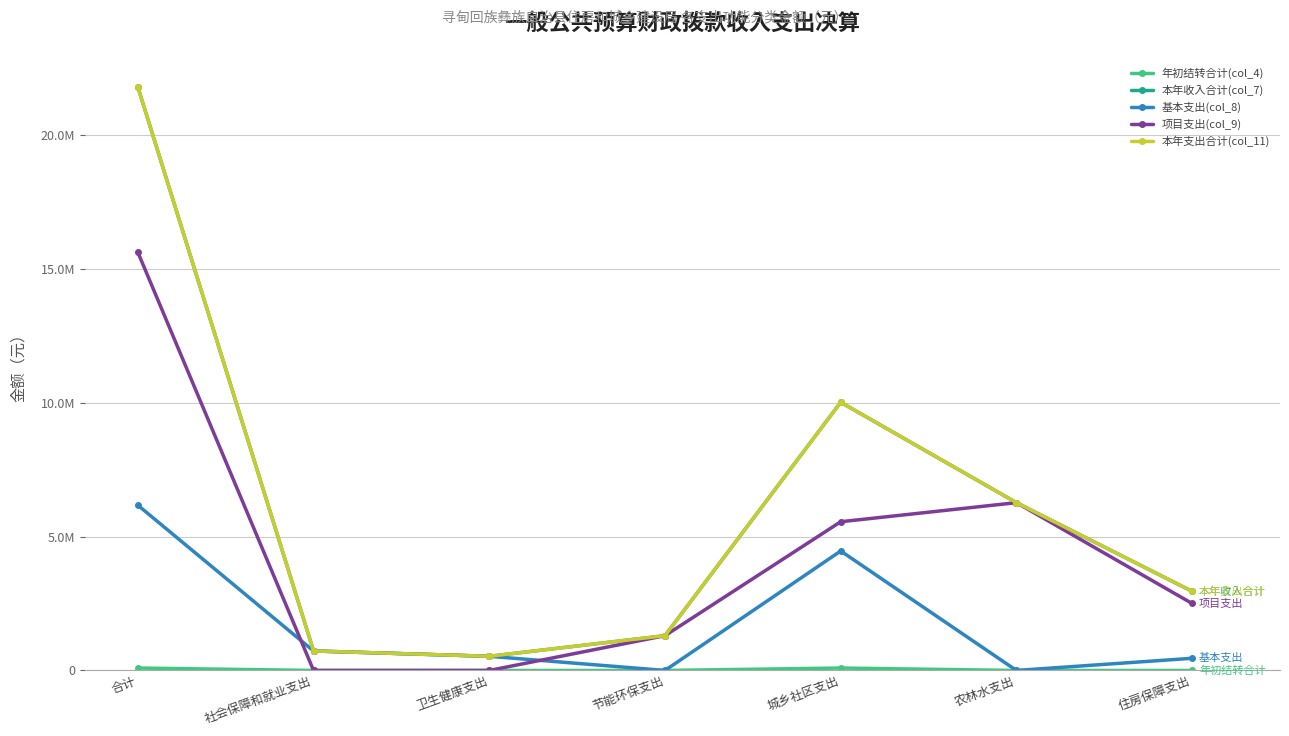

What is the difference between the maximum and minimum values in the 本年收入合计(col_7) series?

21275494.2